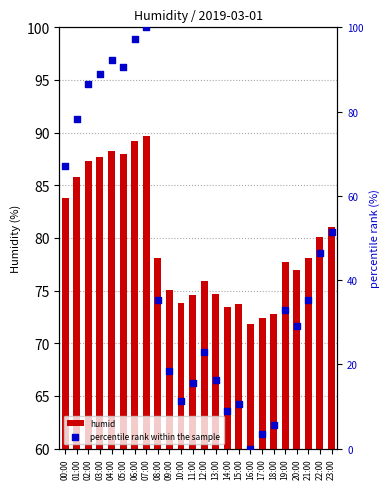

Which series has the largest Y range (max minus min)?

percentile rank within the sample